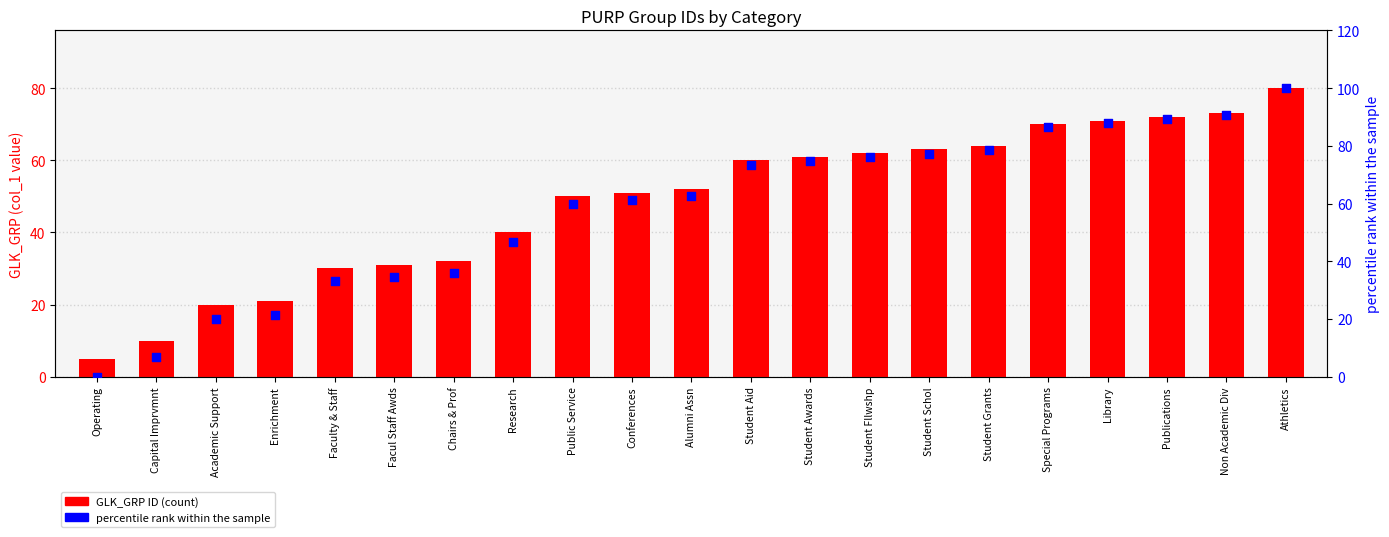

Is the value of GLK_GRP ID (count) at Chairs & Prof greater than the value of percentile rank within the sample at Conferences?

No